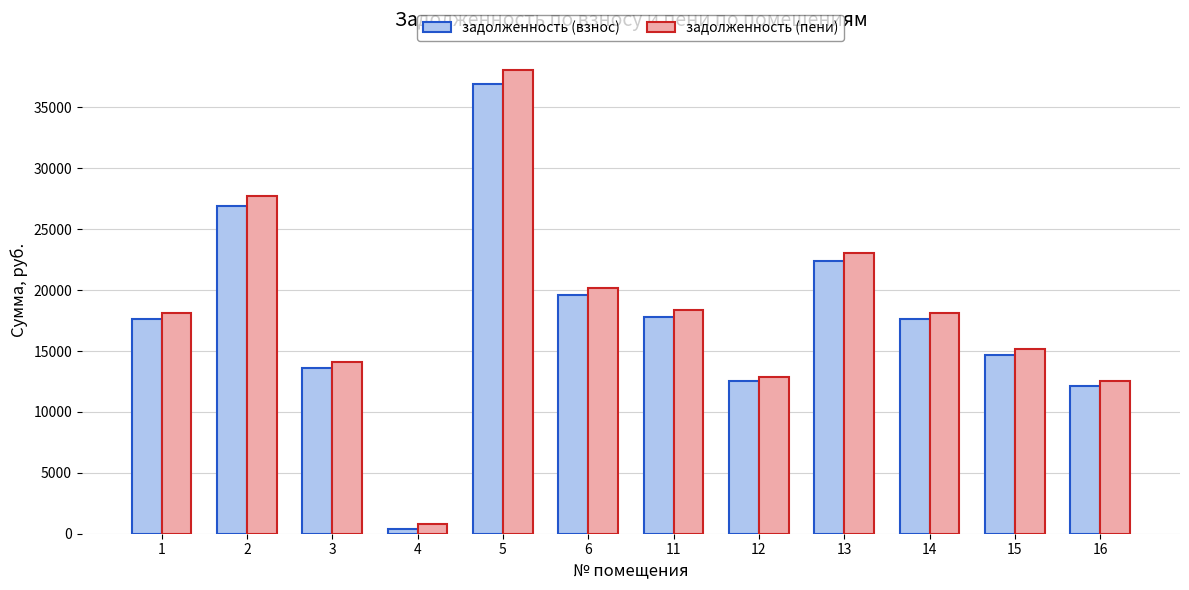

List the series in order of their overall mean, highest first.

задолженность (пени), задолженность (взнос)